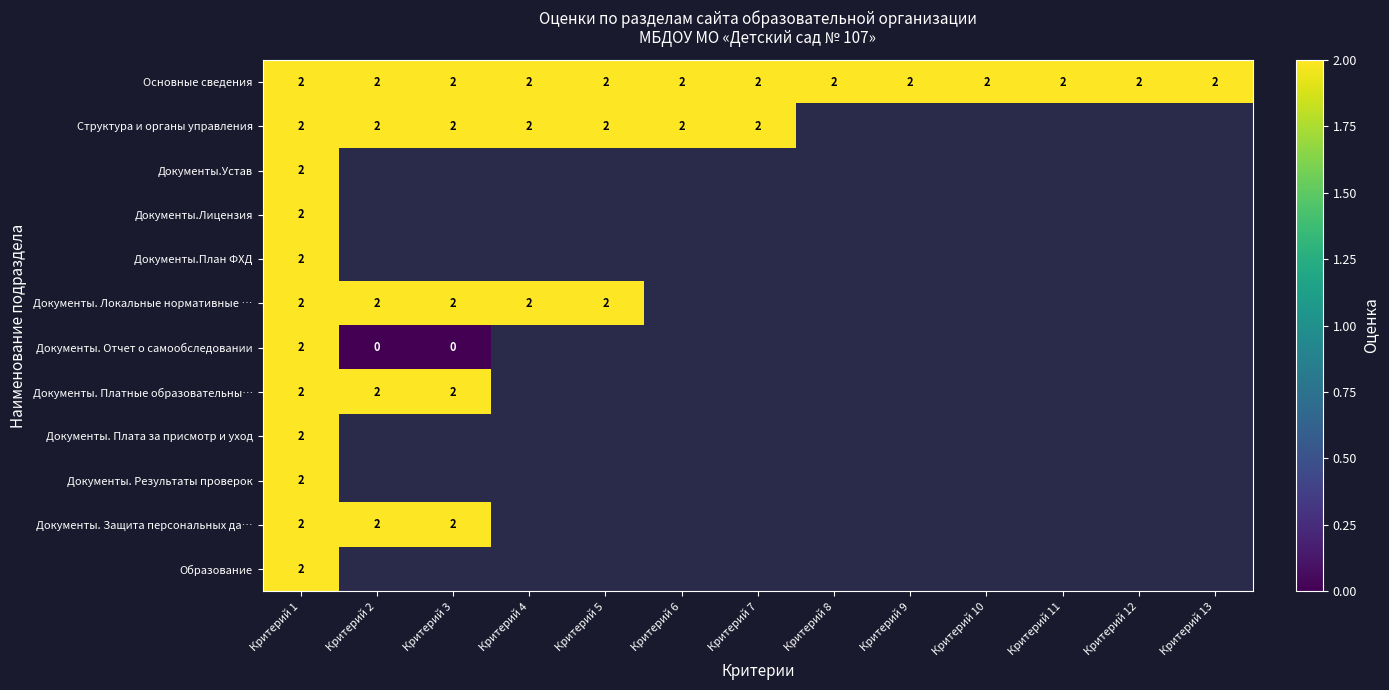

True or false: Структура и органы управления has a value of 1 at Критерий 3.

False